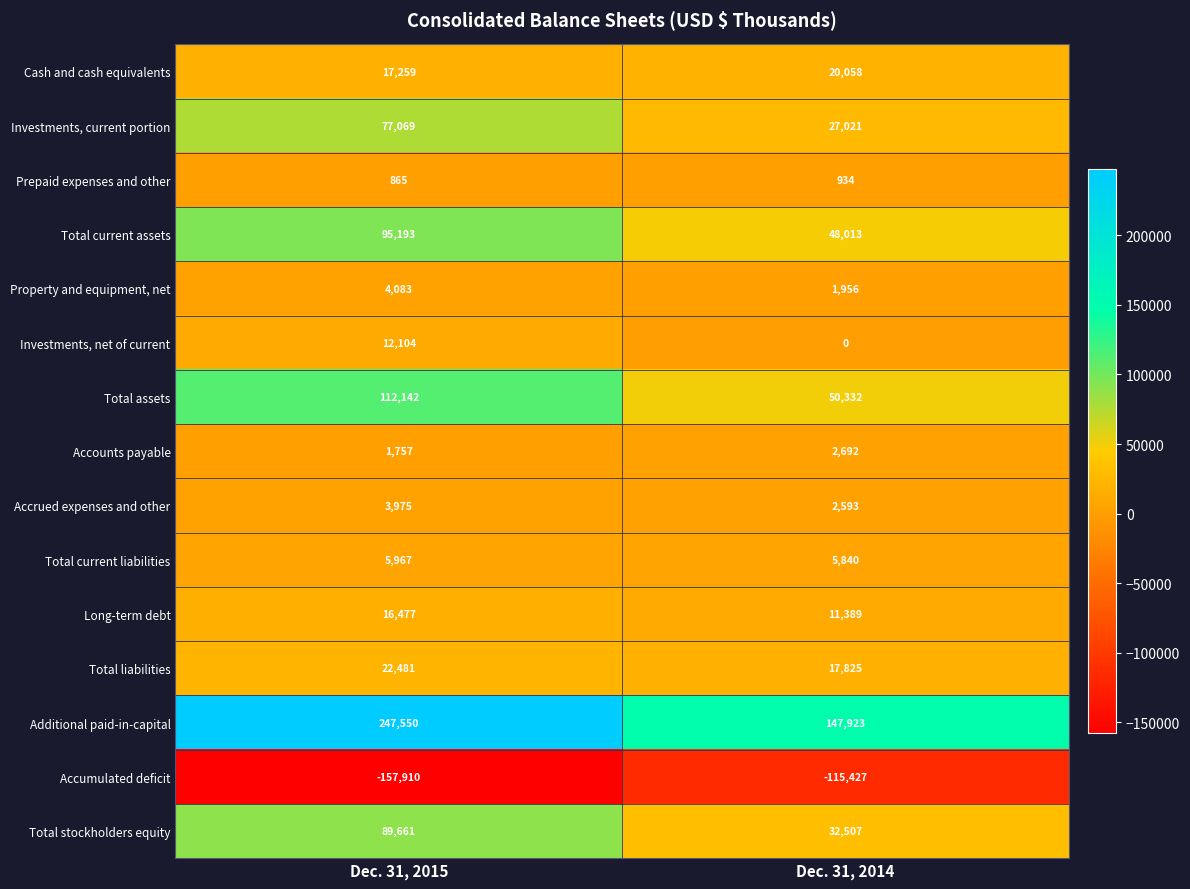

What is the spread (max minus min) of values at Dec. 31, 2015?

405460